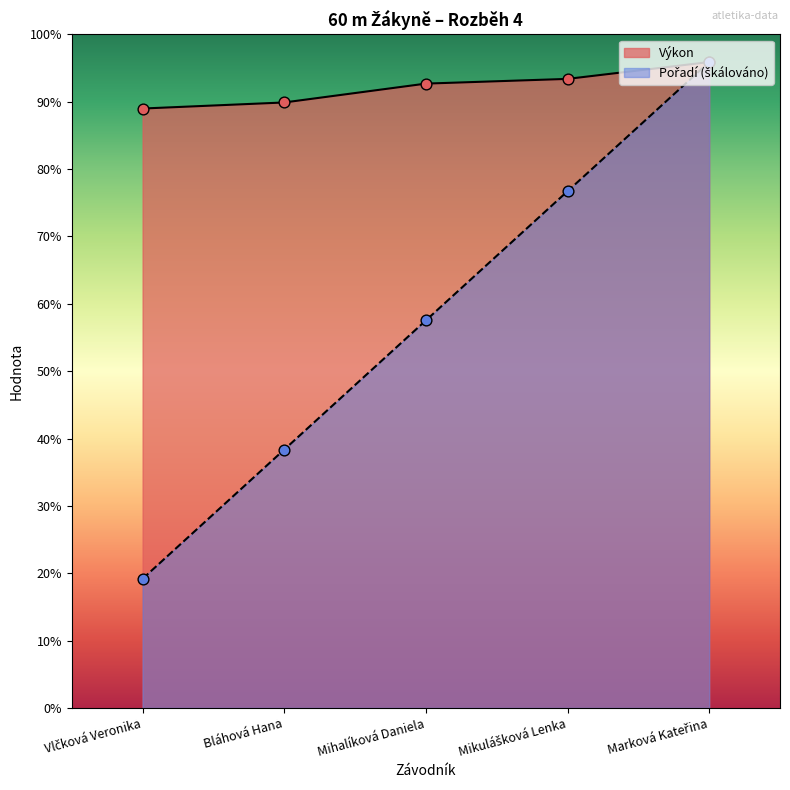

Is the value of Pořadí at Mihalíková Daniela greater than the value of Výkon at Mihalíková Daniela?

No